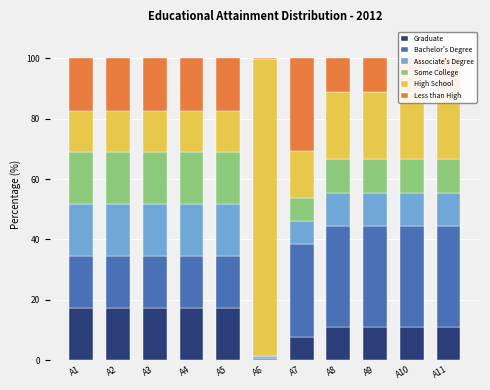

Does the chart contain stacked bars?

Yes